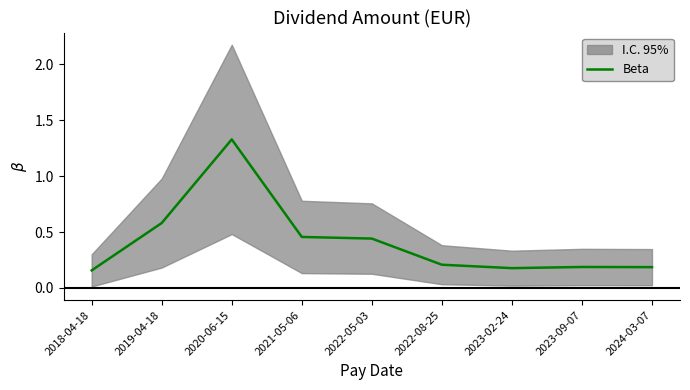

The chart shows a value of 1.3 at 2020-06-15. True or false?

True